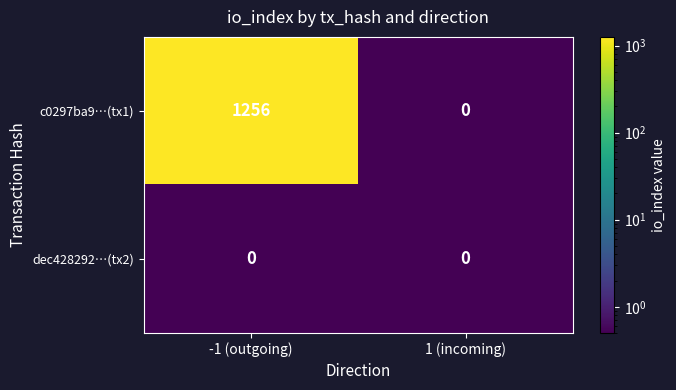

What is the difference between the maximum and minimum values in the c0297ba9…(tx1) series?

1256